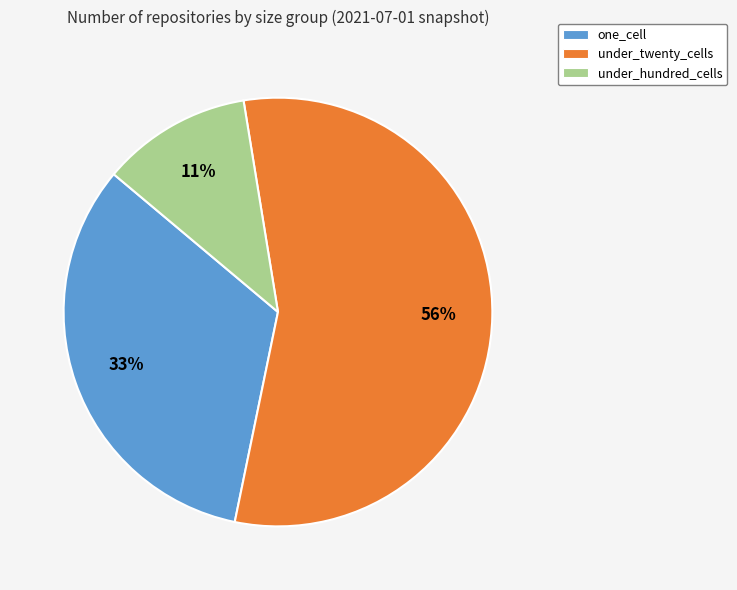

To the nearest percent, what is the difference between the under_hundred_cells and one_cell slice percentages?

22%